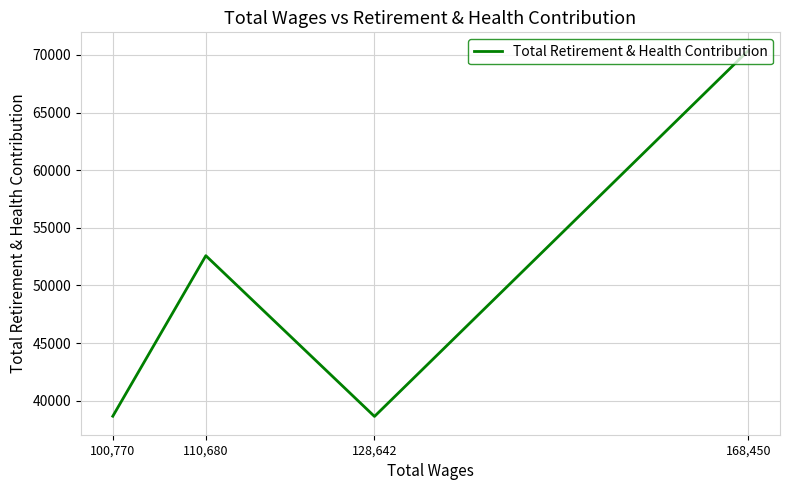

At which category does the chart reach its peak across all series?

168,450